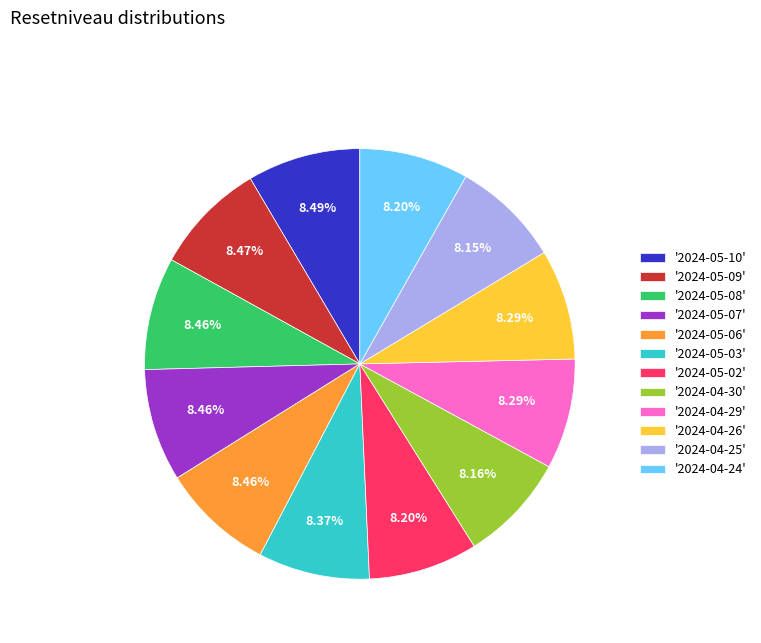

Is there any slice that represents more than half of the pie?

No